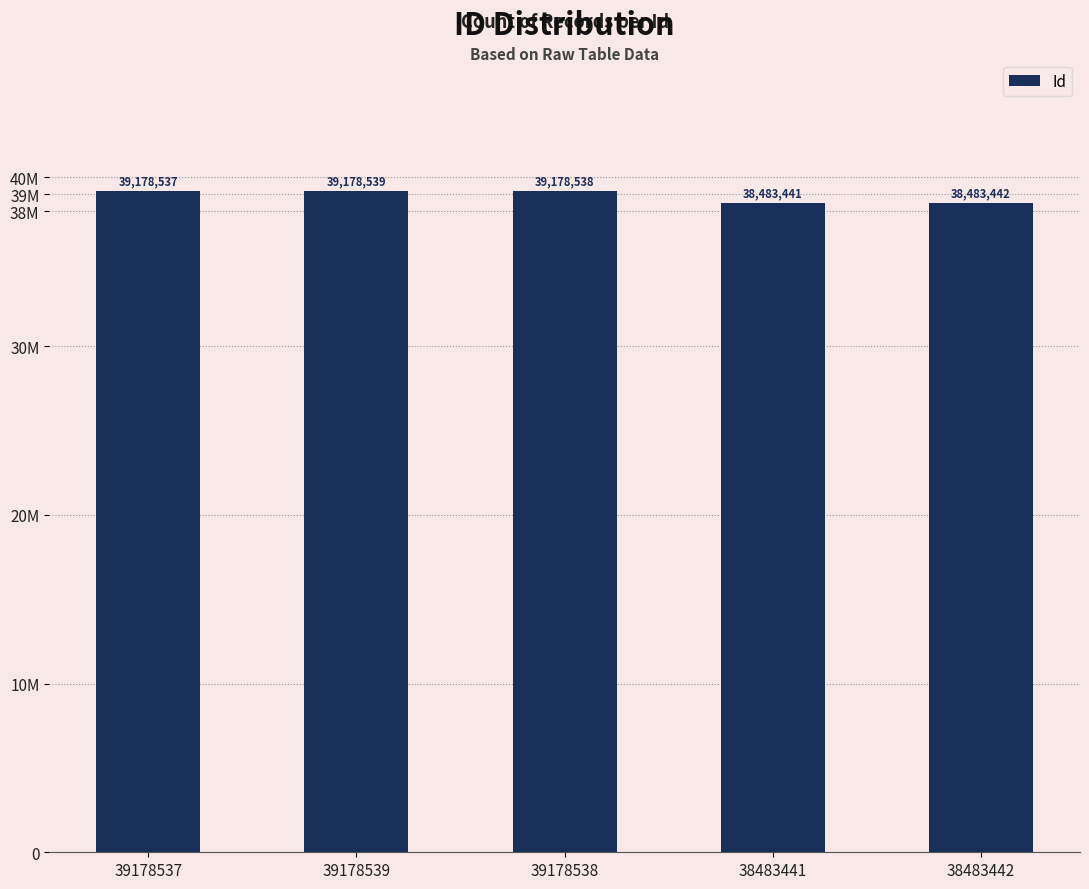

Rank the categories by value from highest to lowest.

39178539, 39178538, 39178537, 38483442, 38483441